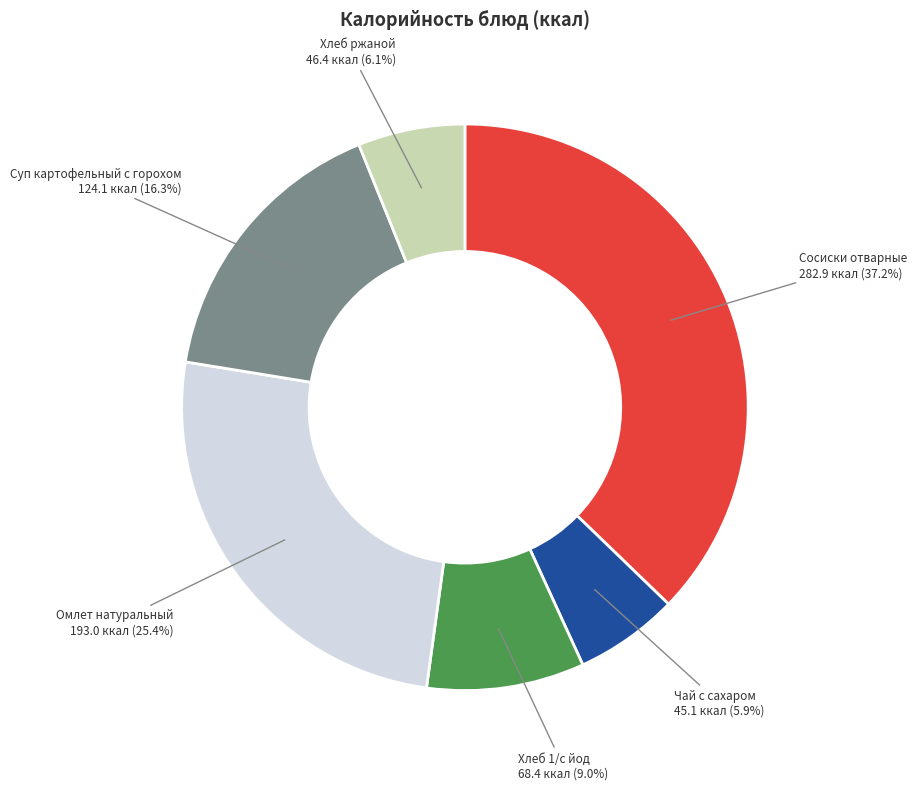

Is Суп картофельный с горохом the majority of the pie?

No